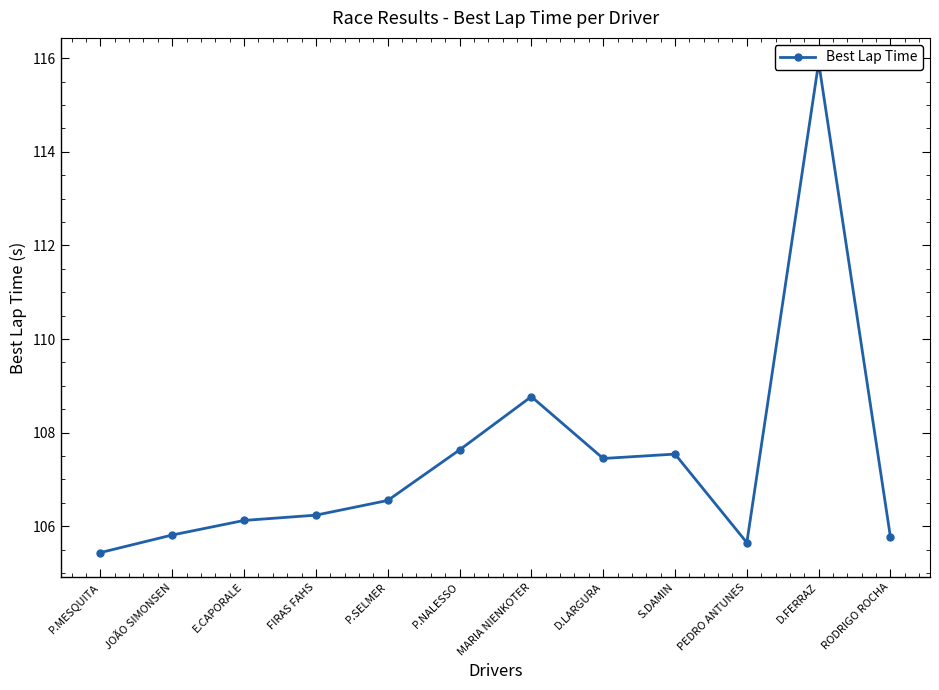

What is the average value?

107.4